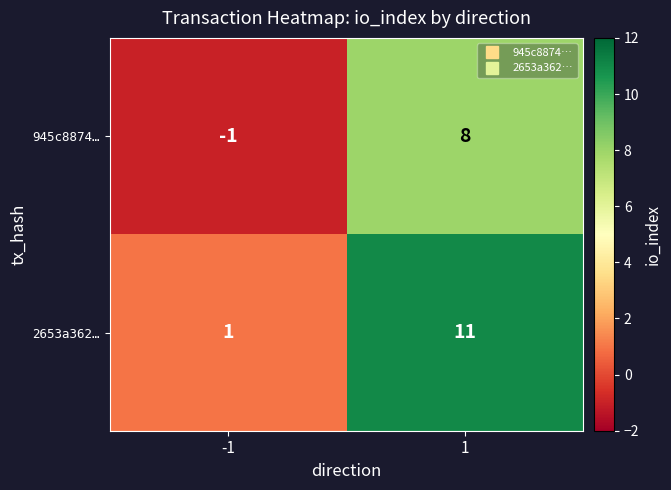

Which series changed the most between -1 and 1?

2653a362…